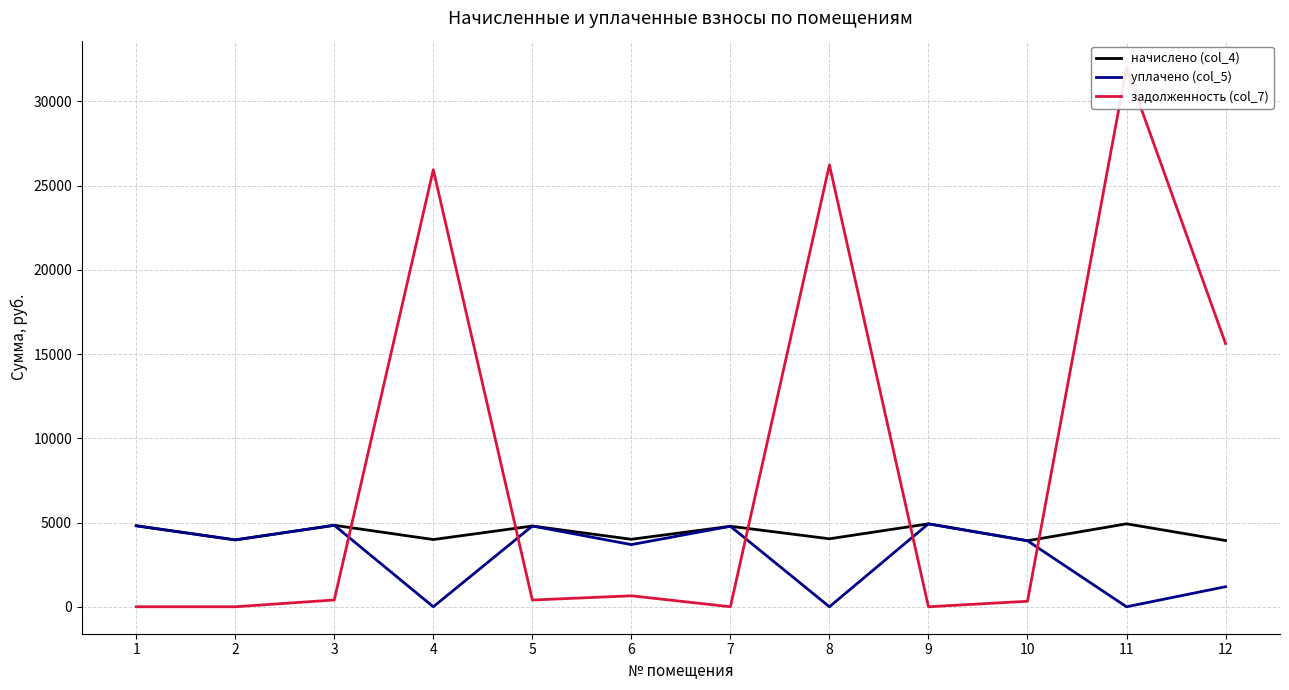

What is the total value across all series at 9?

9847.9